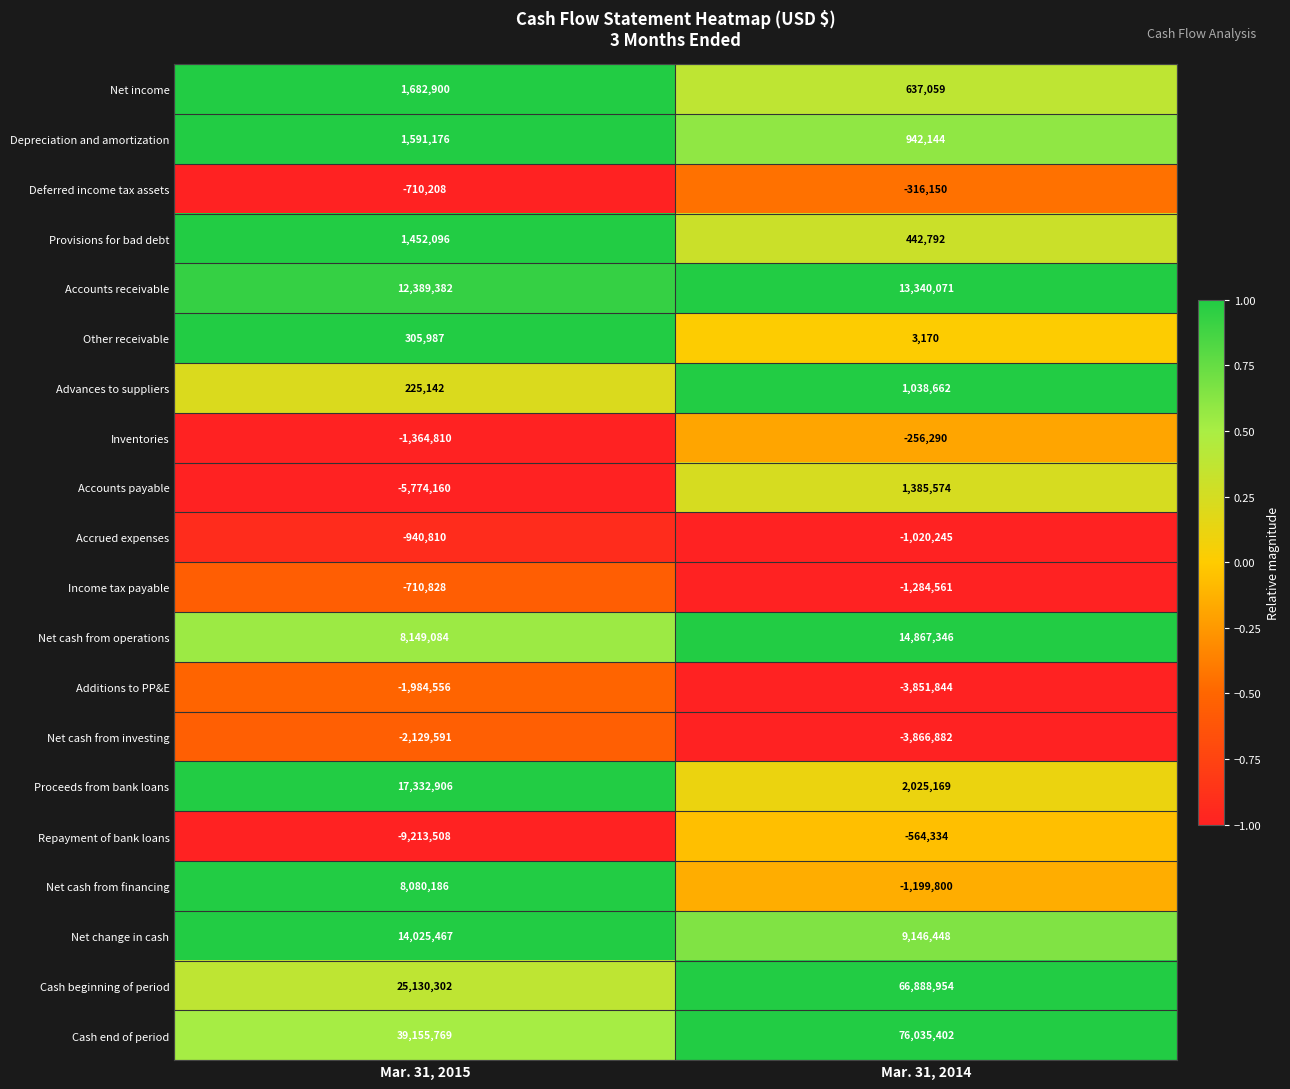

What is the smallest value displayed?

-9213508